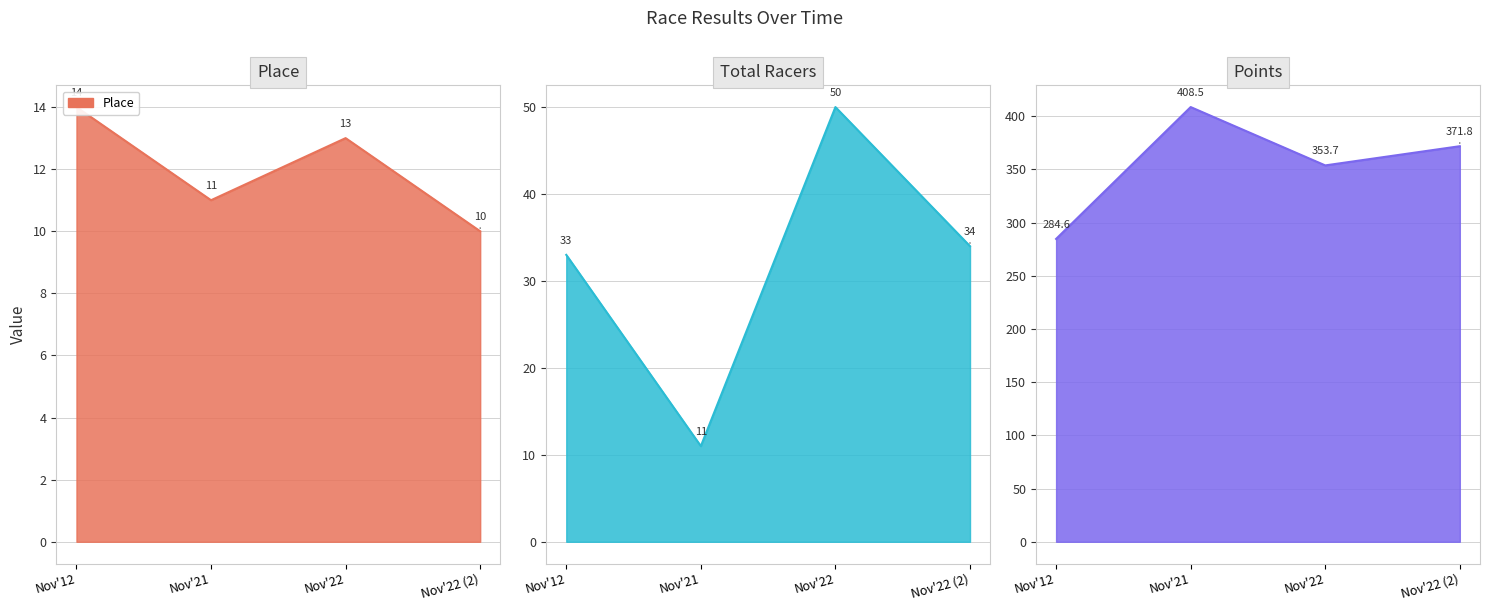

True or false: Place and Points intersect in this chart.

False